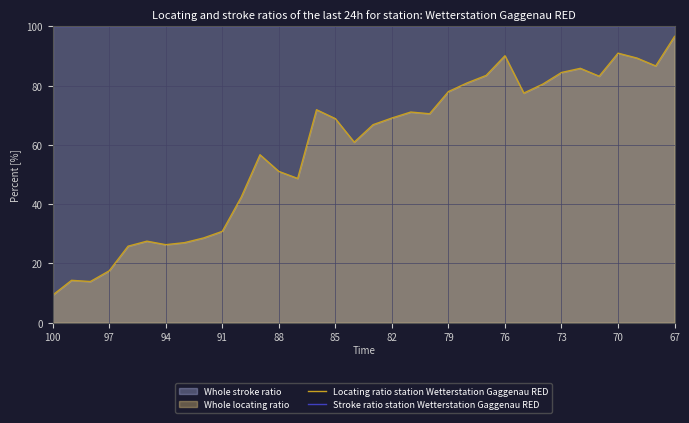

True or false: Locating ratio station Wetterstation Gaggenau RED and Stroke ratio station Wetterstation Gaggenau RED cross at least once.

False